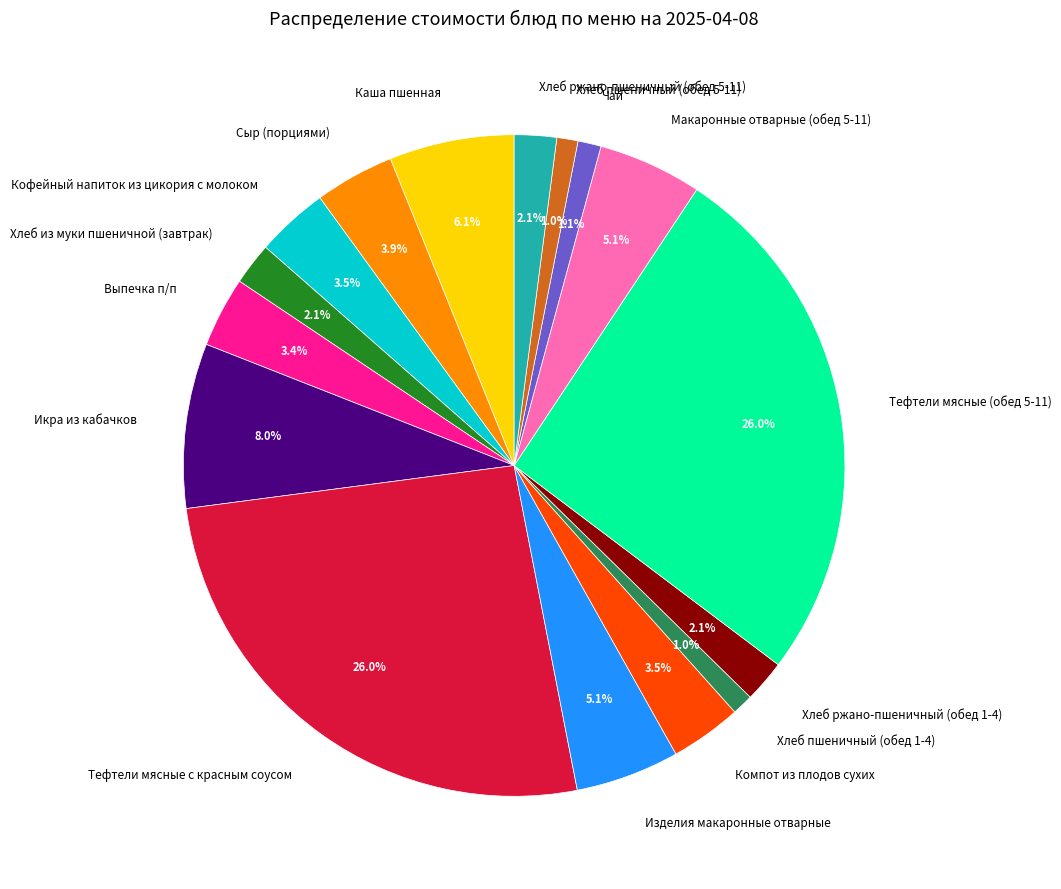

The Чай slice represents 11% of the pie. True or false?

False